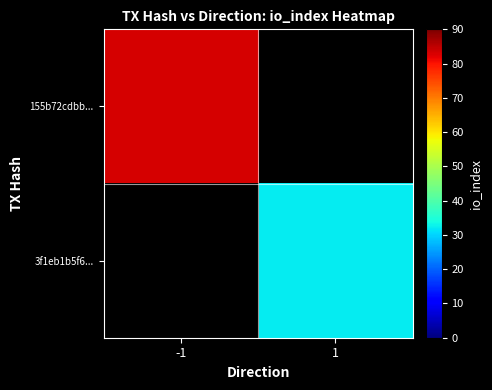

At how many categories does at least one series exceed 40?

1